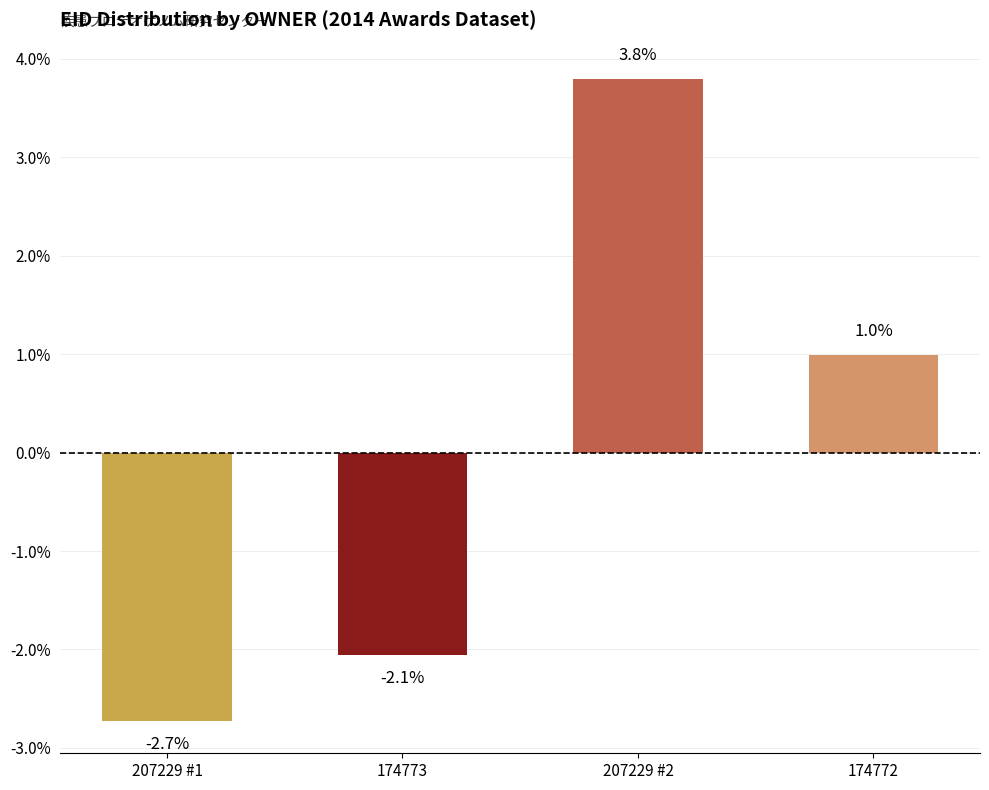

Rank the categories by value from highest to lowest.

207229 #2, 174772, 174773, 207229 #1